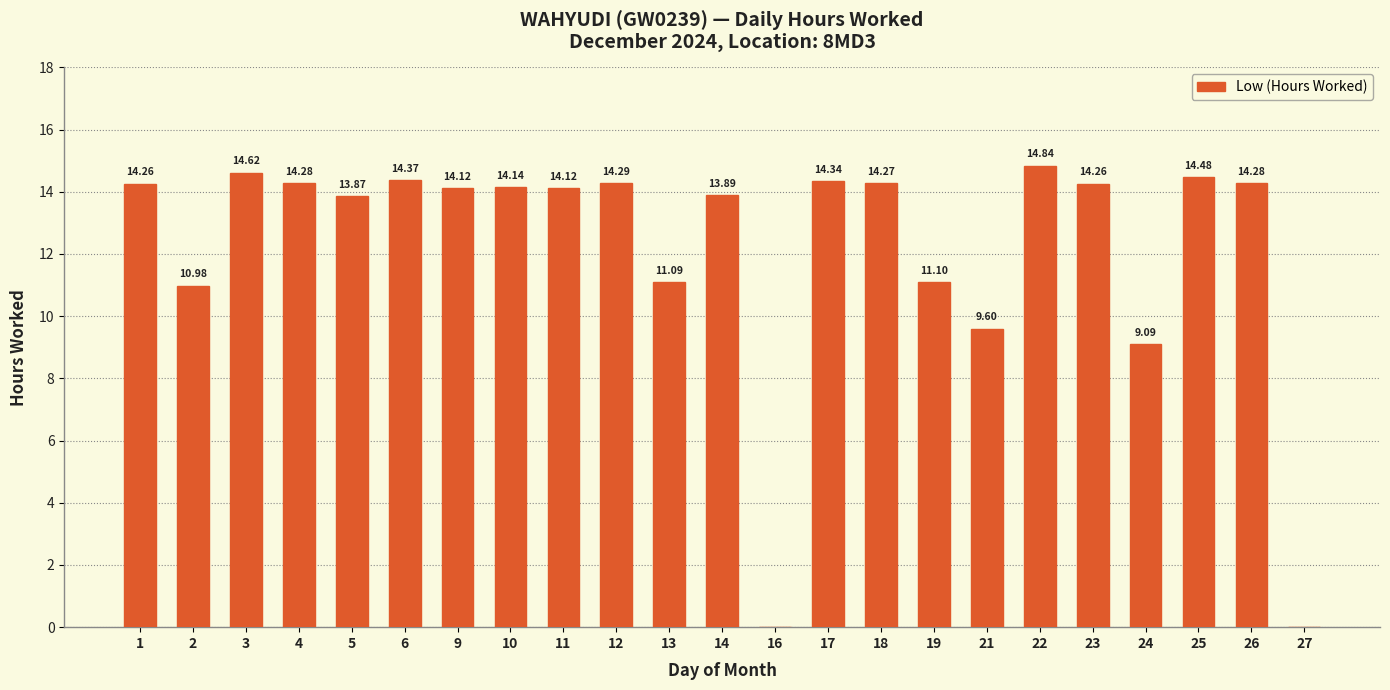

Which has a higher value, 5 or 24?

5